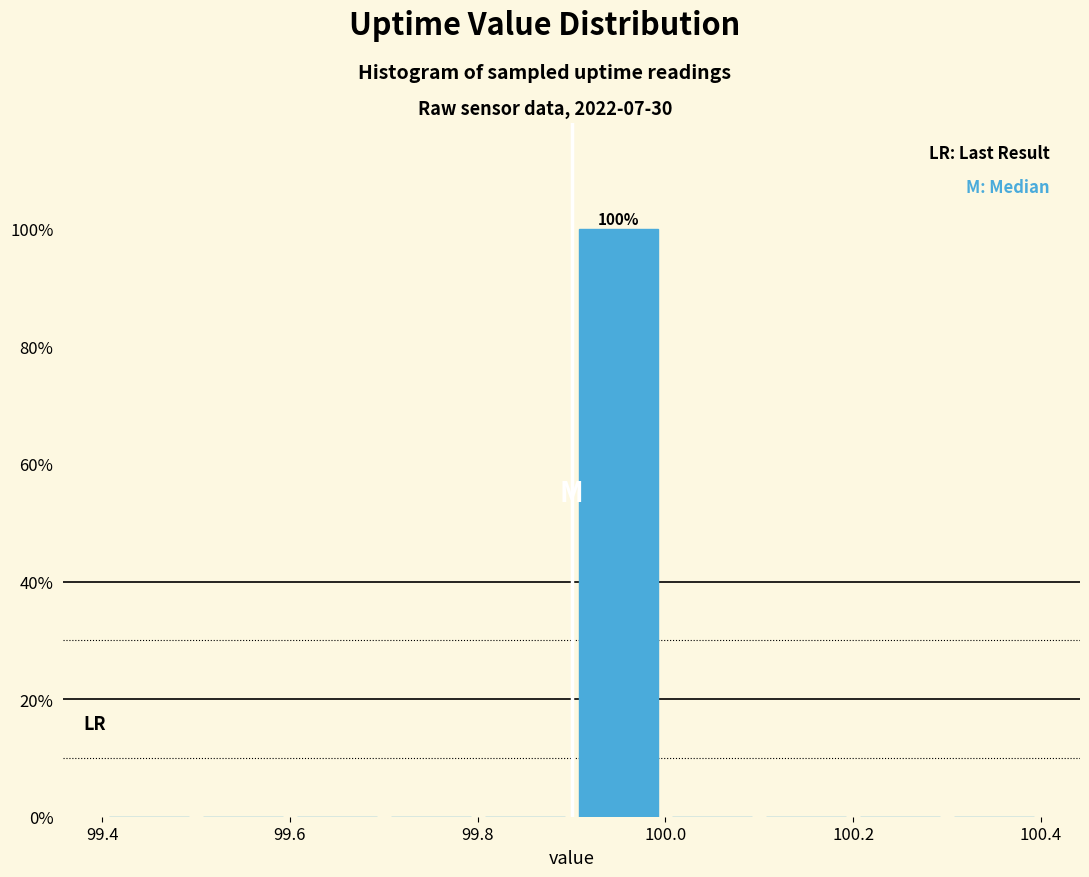

Over which range of the x-axis is the bar tallest?

99.9 to 100.0